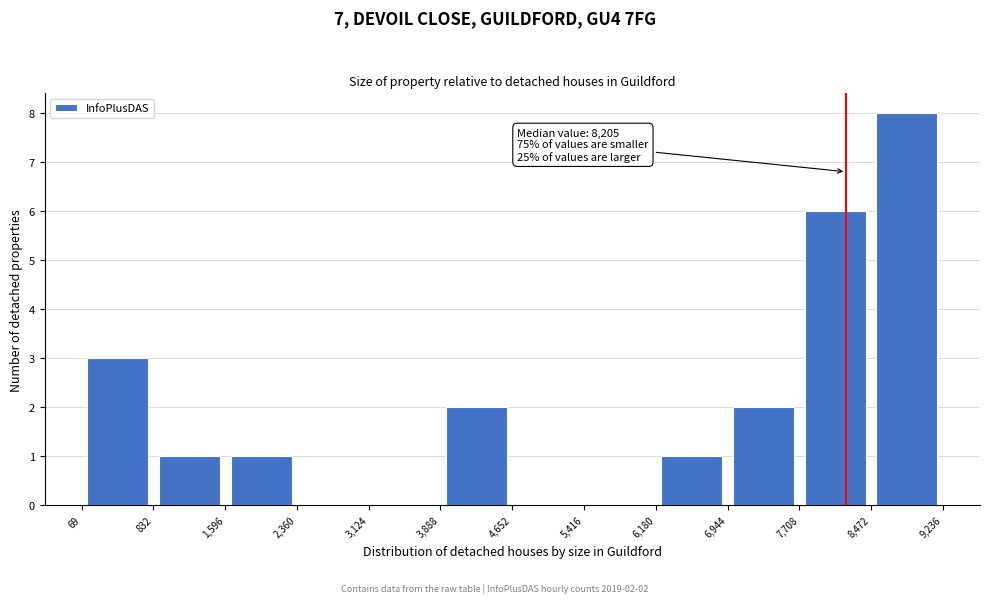

Which range on the x-axis has the tallest bar?

8,472 to 9,236